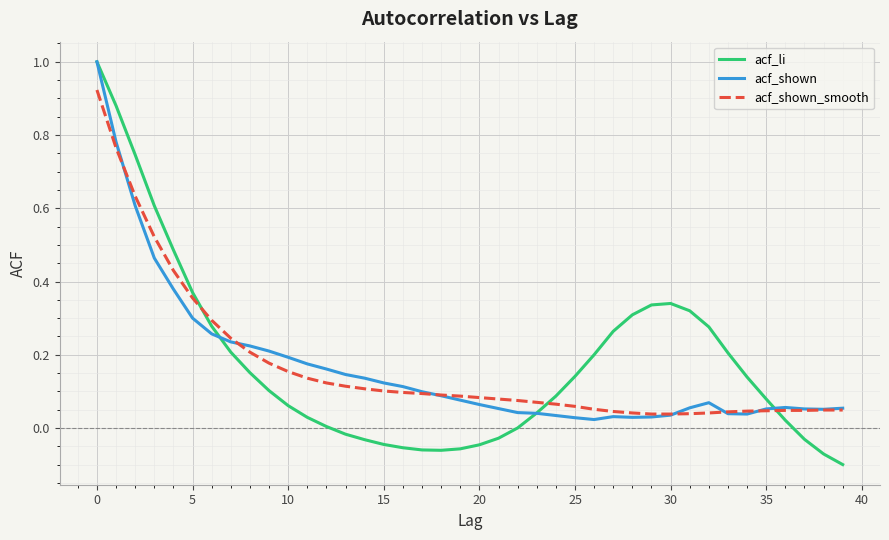

Which series has the largest range (max minus min)?

acf_li